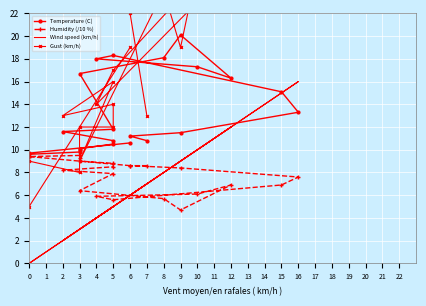

What is the spread (max minus min) of values at 3?

6.8